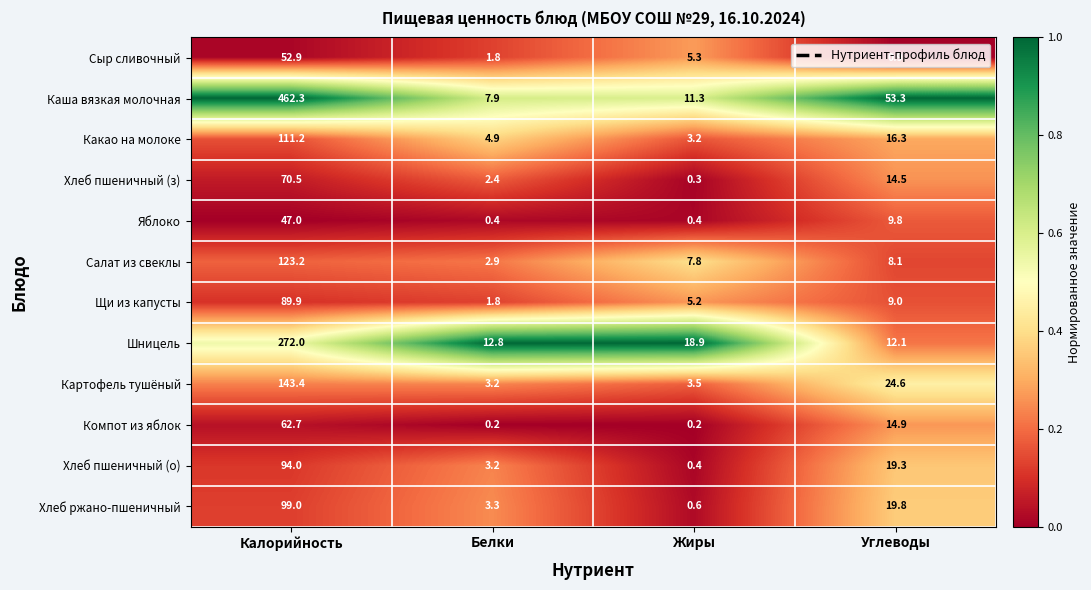

List the labels in order of Какао на молоке value, smallest first.

Жиры, Белки, Углеводы, Калорийность